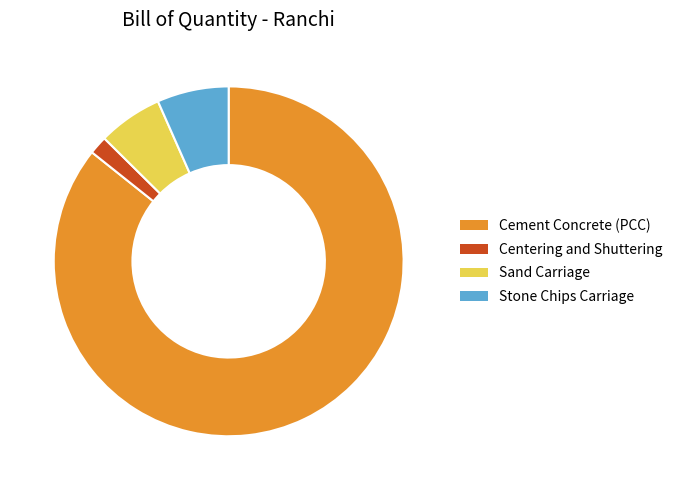

Is there any slice that represents more than half of the pie?

Yes